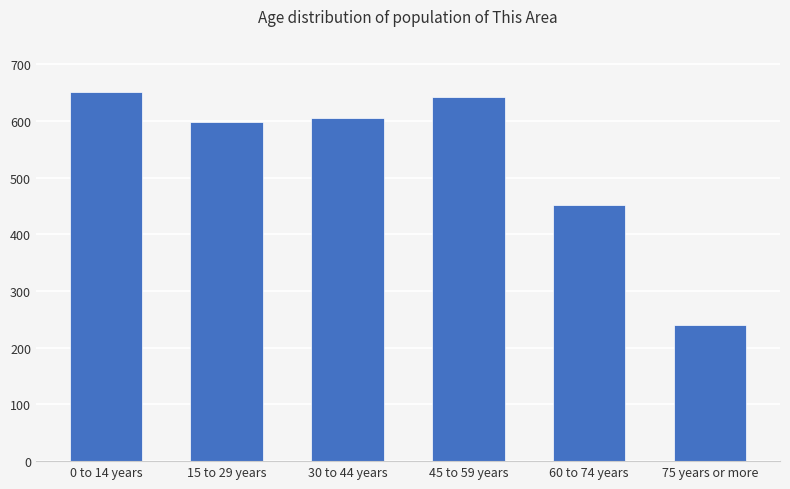

What is the difference between the second highest and second lowest values?

190